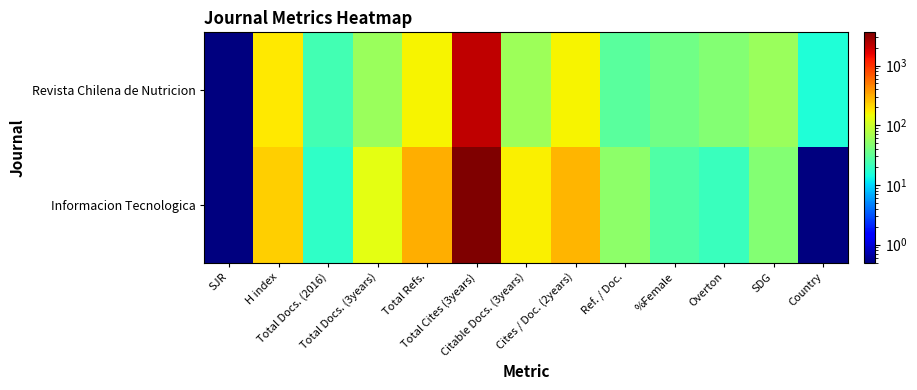

How many categories are shown in the chart?

13